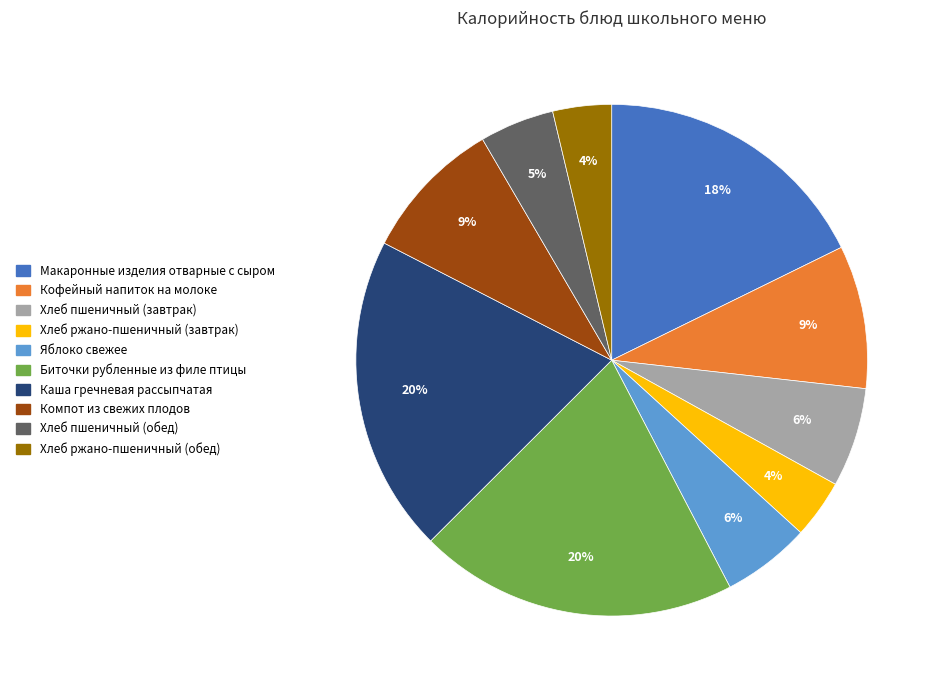

To the nearest percent, what is the average slice percentage?

10%